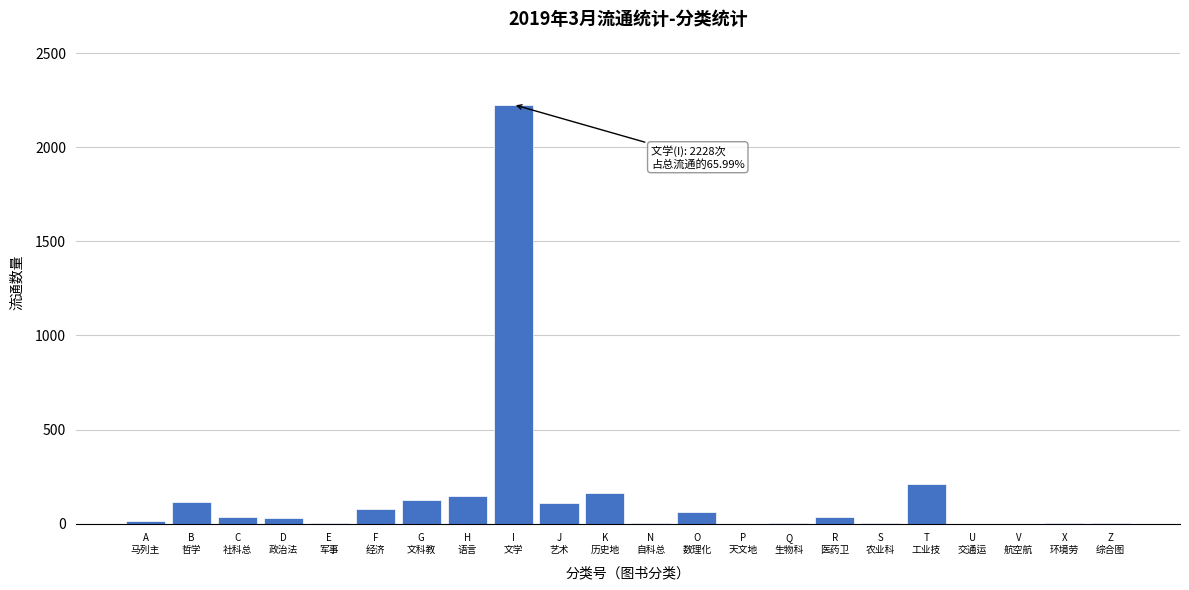

What is the sum of all values?

3376